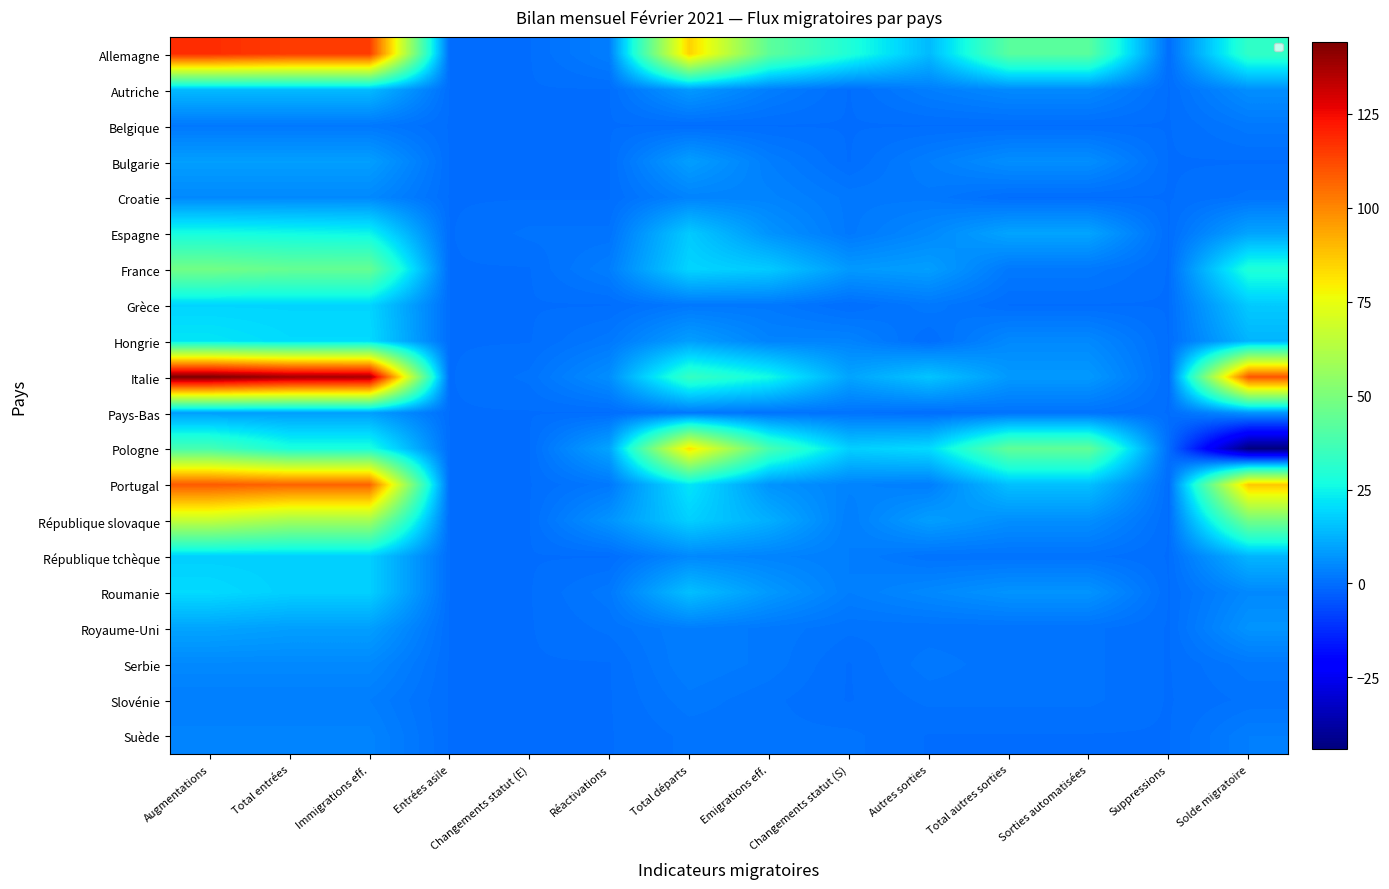

How many values in Autriche are above zero?

9